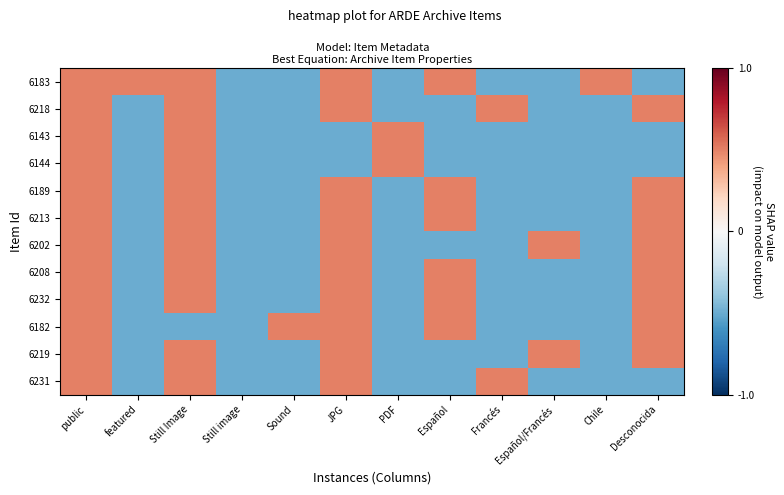

Reading right to left, list all the values displayed in this chart.

6183: Desconocida=-0.5	Chile=0.5	Español/Francés=-0.5	Francés=-0.5	Español=0.5	PDF=-0.5	JPG=0.5	Sound=-0.5	Still image=-0.5	Still Image=0.5	featured=0.5	public=0.5
6218: Desconocida=0.5	Chile=-0.5	Español/Francés=-0.5	Francés=0.5	Español=-0.5	PDF=-0.5	JPG=0.5	Sound=-0.5	Still image=-0.5	Still Image=0.5	featured=-0.5	public=0.5
6143: Desconocida=-0.5	Chile=-0.5	Español/Francés=-0.5	Francés=-0.5	Español=-0.5	PDF=0.5	JPG=-0.5	Sound=-0.5	Still image=-0.5	Still Image=0.5	featured=-0.5	public=0.5
6144: Desconocida=-0.5	Chile=-0.5	Español/Francés=-0.5	Francés=-0.5	Español=-0.5	PDF=0.5	JPG=-0.5	Sound=-0.5	Still image=-0.5	Still Image=0.5	featured=-0.5	public=0.5
6189: Desconocida=0.5	Chile=-0.5	Español/Francés=-0.5	Francés=-0.5	Español=0.5	PDF=-0.5	JPG=0.5	Sound=-0.5	Still image=-0.5	Still Image=0.5	featured=-0.5	public=0.5
6213: Desconocida=0.5	Chile=-0.5	Español/Francés=-0.5	Francés=-0.5	Español=0.5	PDF=-0.5	JPG=0.5	Sound=-0.5	Still image=-0.5	Still Image=0.5	featured=-0.5	public=0.5
6202: Desconocida=0.5	Chile=-0.5	Español/Francés=0.5	Francés=-0.5	Español=-0.5	PDF=-0.5	JPG=0.5	Sound=-0.5	Still image=-0.5	Still Image=0.5	featured=-0.5	public=0.5
6208: Desconocida=0.5	Chile=-0.5	Español/Francés=-0.5	Francés=-0.5	Español=0.5	PDF=-0.5	JPG=0.5	Sound=-0.5	Still image=-0.5	Still Image=0.5	featured=-0.5	public=0.5
6232: Desconocida=0.5	Chile=-0.5	Español/Francés=-0.5	Francés=-0.5	Español=0.5	PDF=-0.5	JPG=0.5	Sound=-0.5	Still image=-0.5	Still Image=0.5	featured=-0.5	public=0.5
6182: Desconocida=0.5	Chile=-0.5	Español/Francés=-0.5	Francés=-0.5	Español=0.5	PDF=-0.5	JPG=0.5	Sound=0.5	Still image=-0.5	Still Image=-0.5	featured=-0.5	public=0.5
6219: Desconocida=0.5	Chile=-0.5	Español/Francés=0.5	Francés=-0.5	Español=-0.5	PDF=-0.5	JPG=0.5	Sound=-0.5	Still image=-0.5	Still Image=0.5	featured=-0.5	public=0.5
6231: Desconocida=-0.5	Chile=-0.5	Español/Francés=-0.5	Francés=0.5	Español=-0.5	PDF=-0.5	JPG=0.5	Sound=-0.5	Still image=-0.5	Still Image=0.5	featured=-0.5	public=0.5